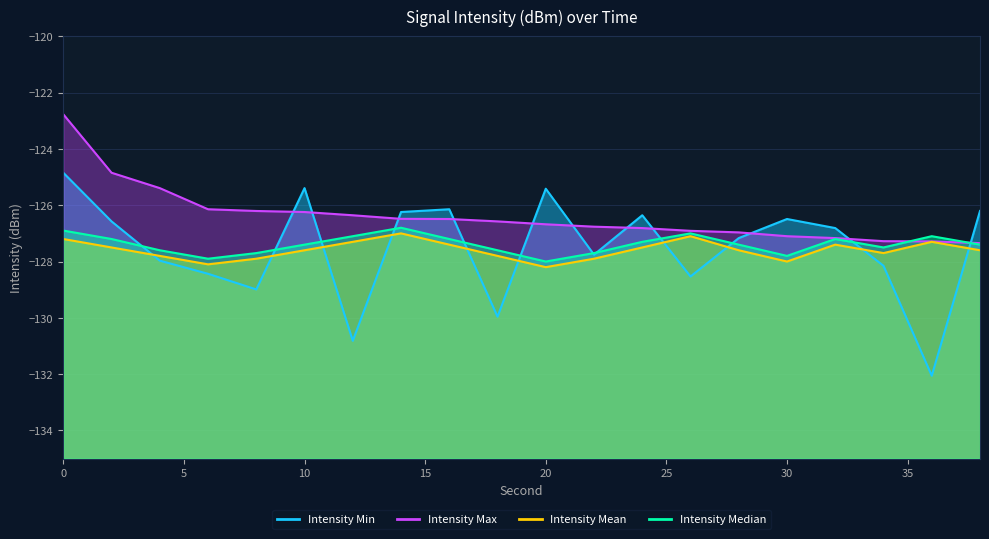

What is the value of the intensity_mean point at the 5th from the left?

-127.9